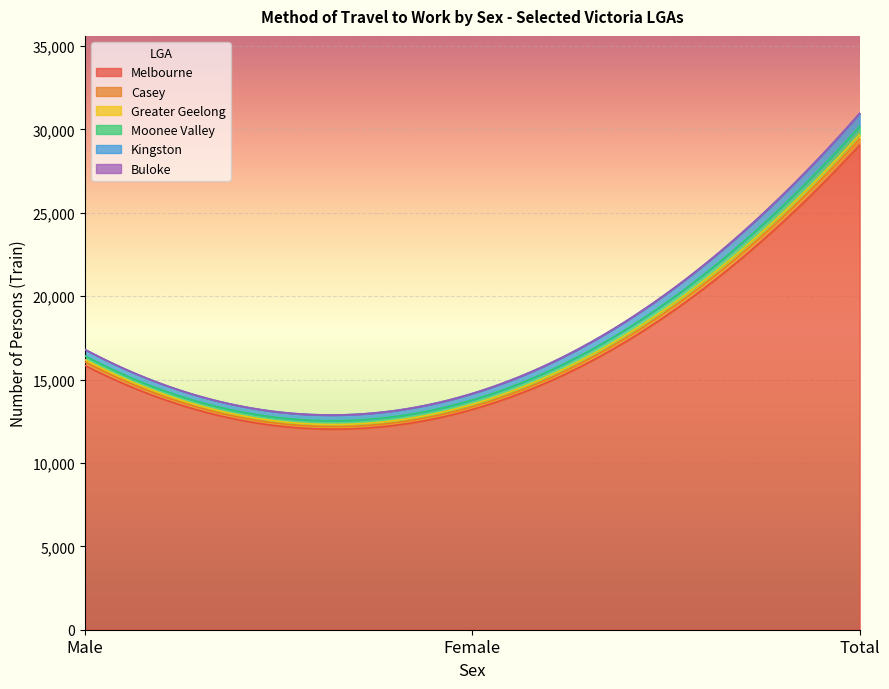

What is the label of the 1st point from the right?

Total